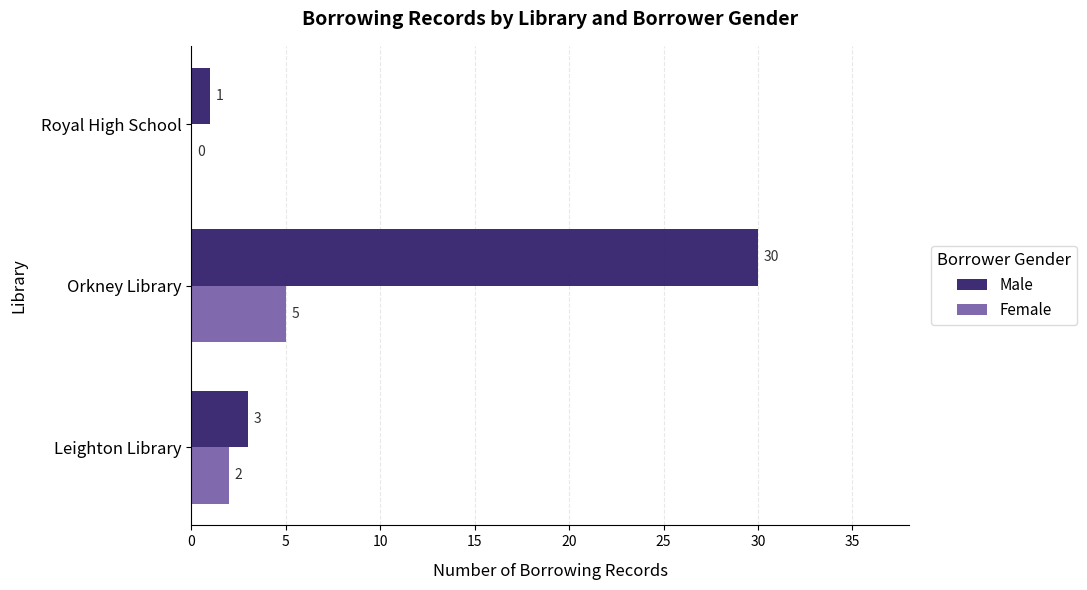

What is the average value of the Female series?

2